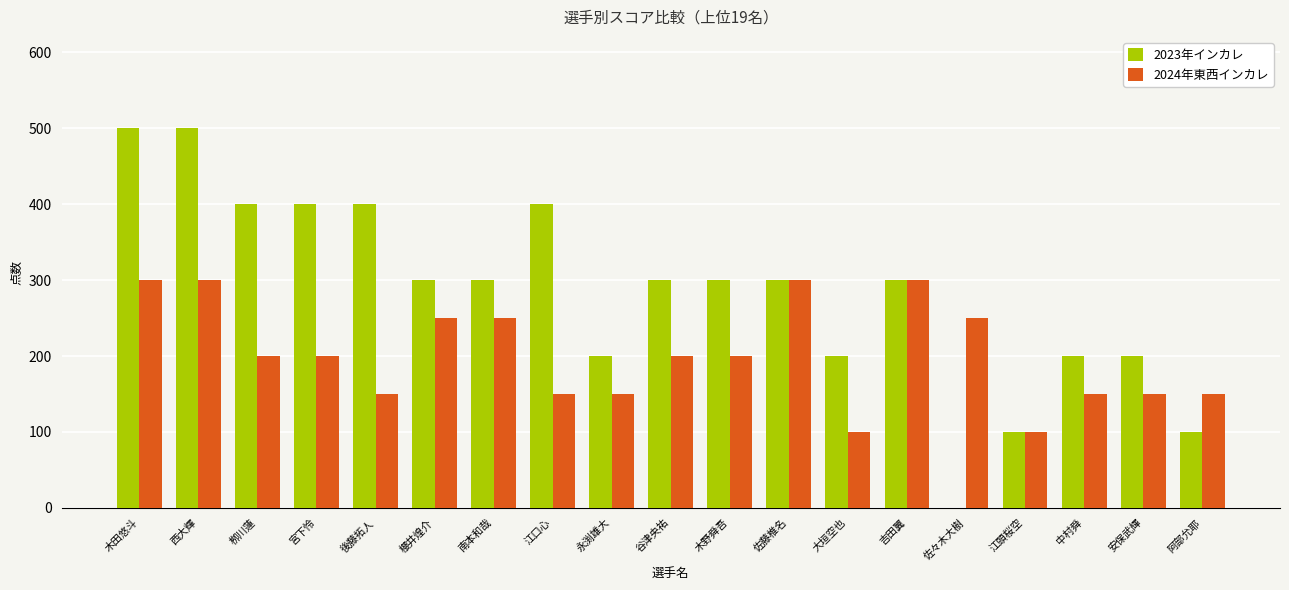

What is the highest value of the 2024年東西インカレ series?

300